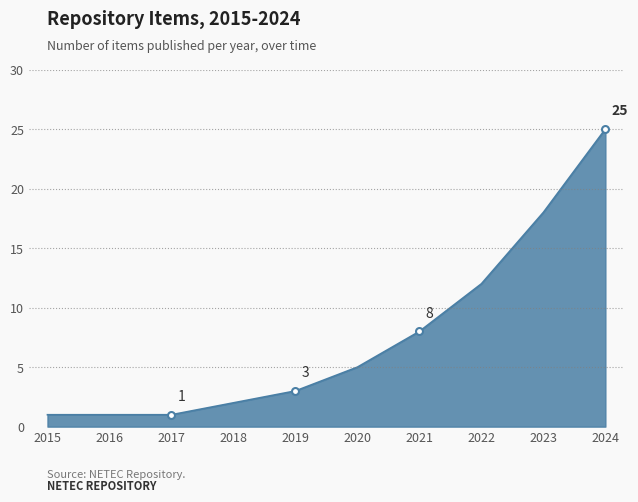

What is the difference between the maximum and minimum values?

24